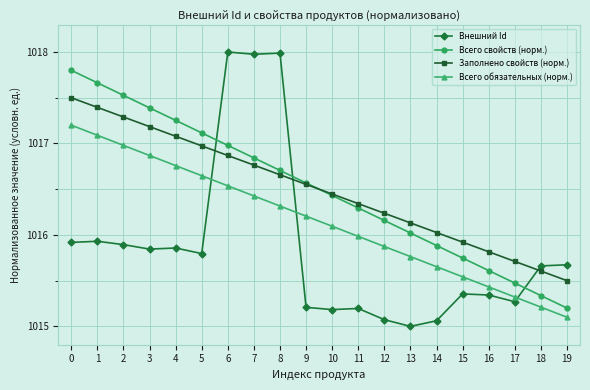

Is the value of Заполнено свойств (норм.) at 15 greater than the value of Всего свойств (норм.) at 6?

No